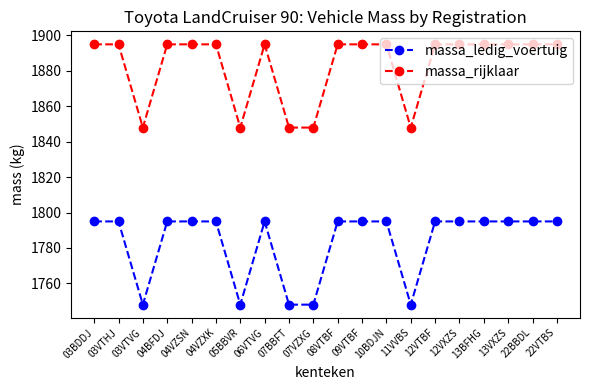

True or false: massa_rijklaar and massa_ledig_voertuig cross at least once.

False